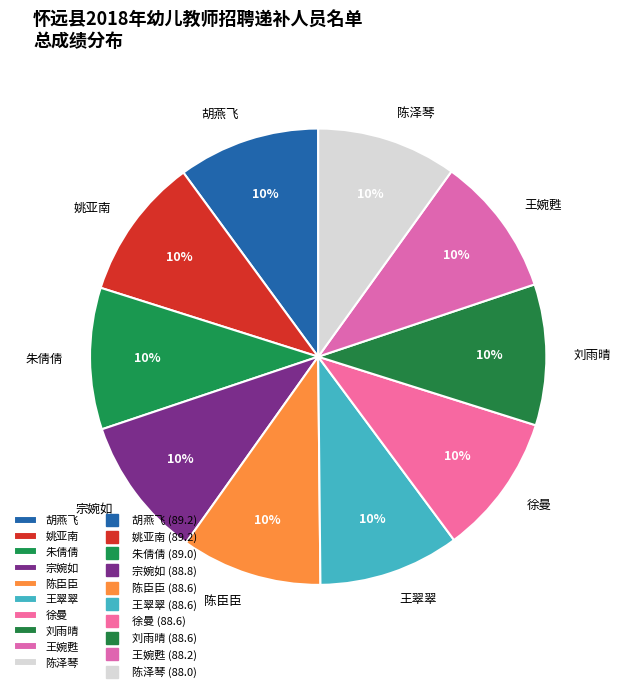

Is there a majority slice in this chart?

No